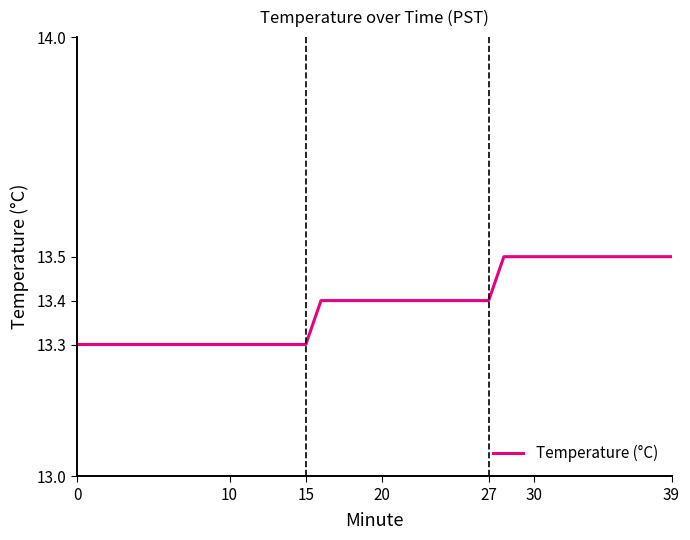

What is the greatest value displayed?

13.5